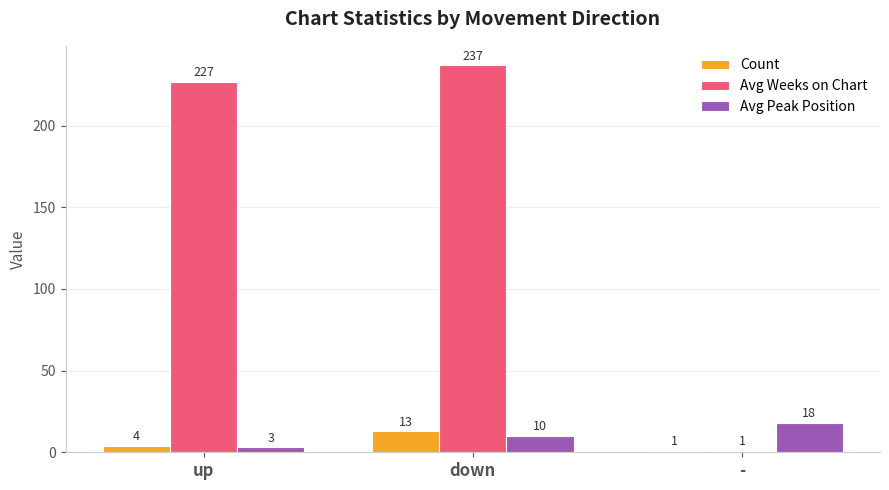

At which label does Count reach its peak?

down